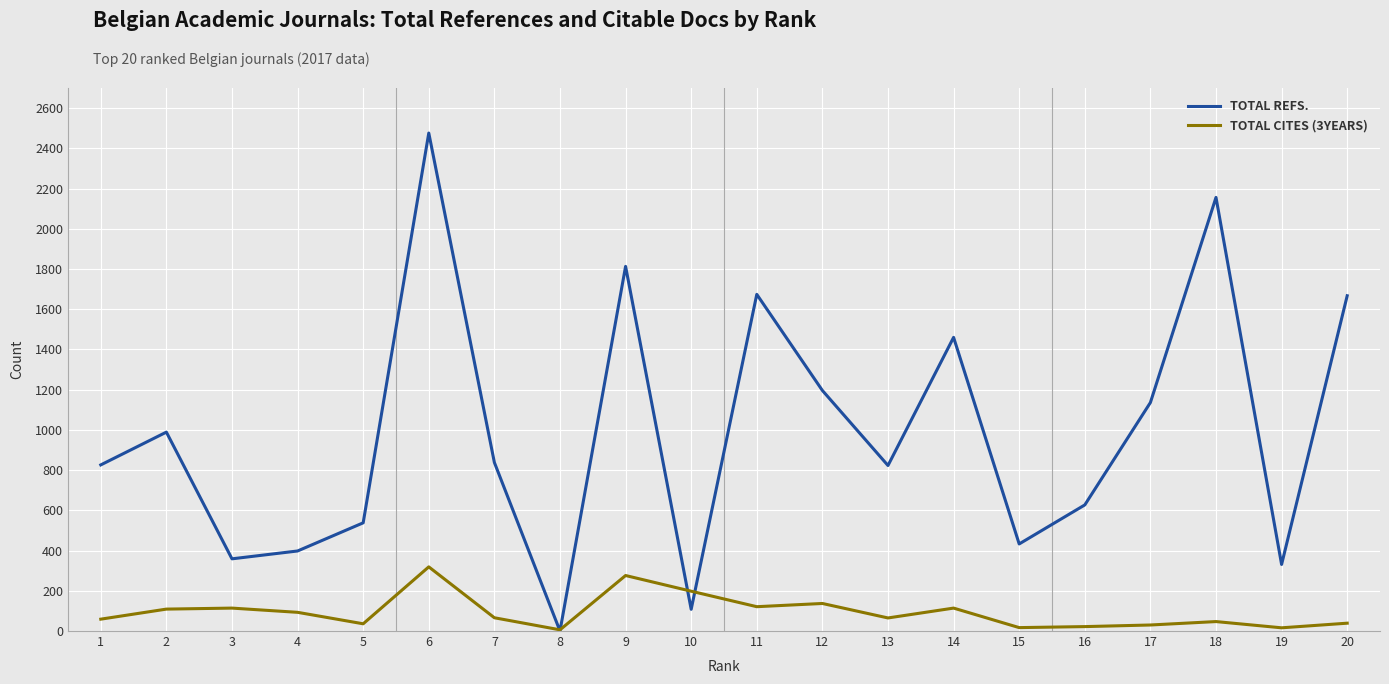

The value of TOTAL CITES (3YEARS) at 12 is 137. True or false?

True